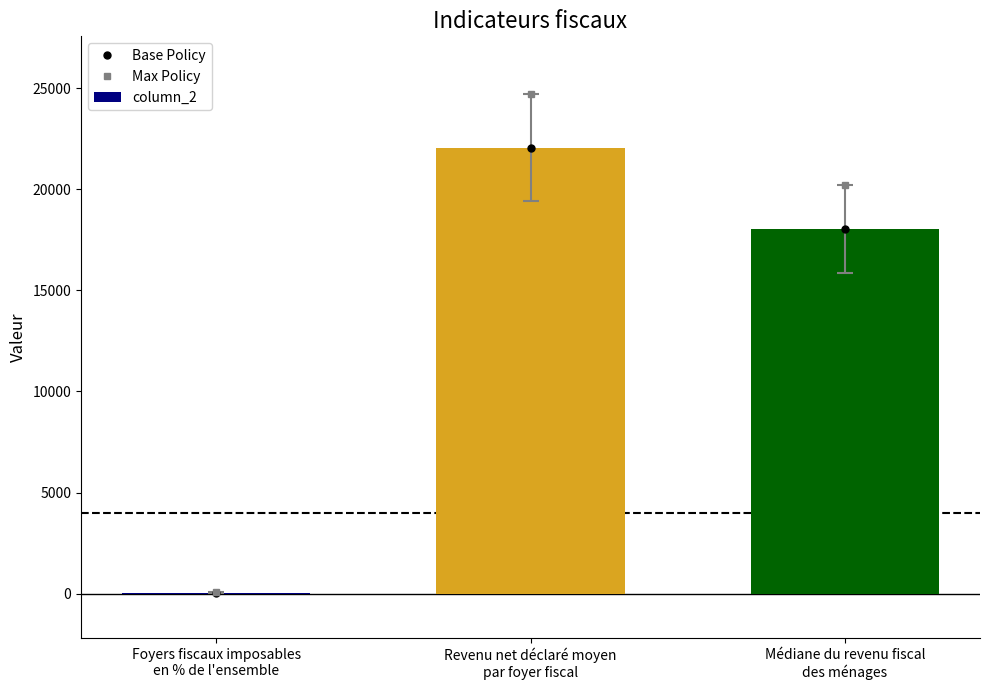

Reading left to right, what are all the values shown in this chart?

Base Policy: 51.0	22045.0	18024.0
Max Policy: 57.1	24690.4	20186.9
column_2: 51.0	22045.0	18024.0